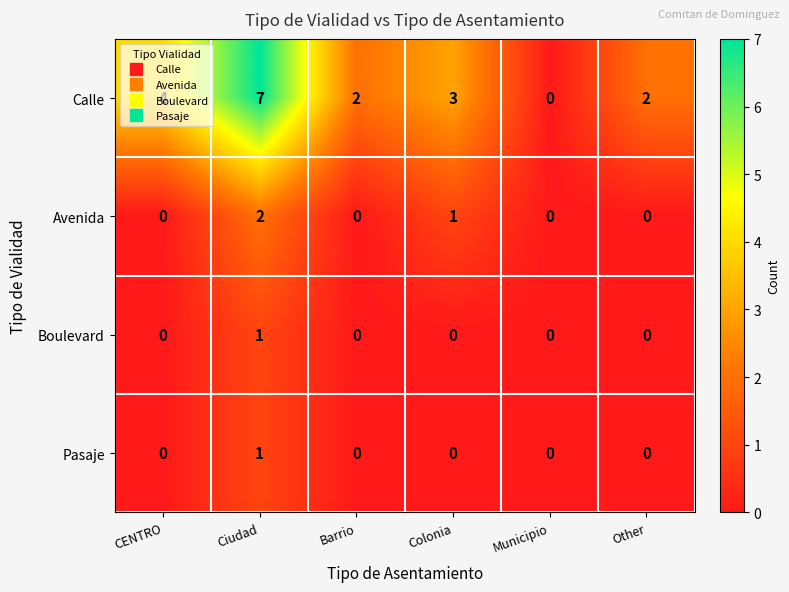

The value of Avenida at Municipio is 0. True or false?

True